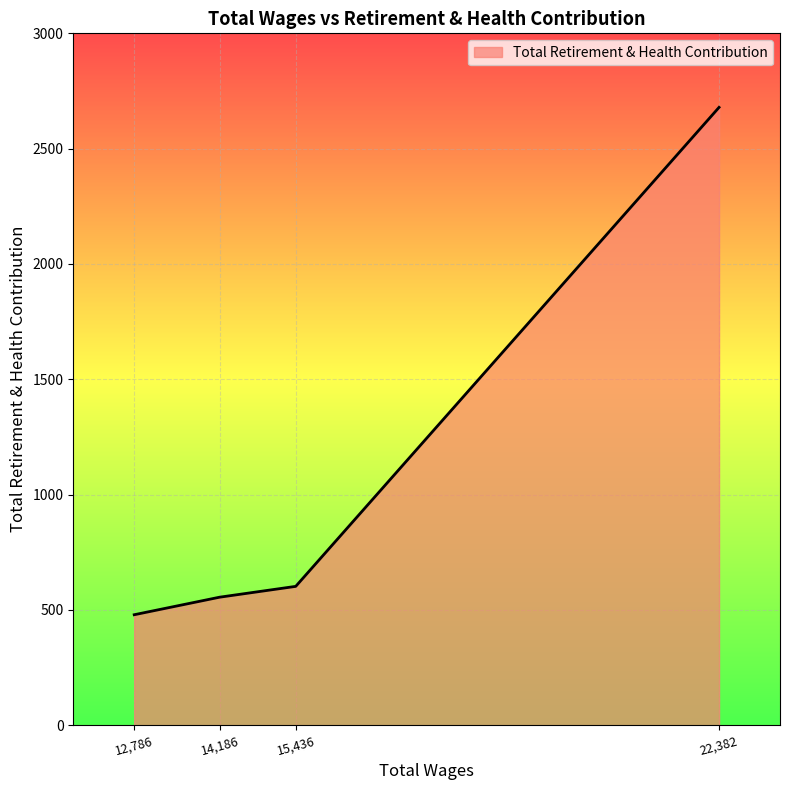

What is the difference between the second highest and minimum values?

123